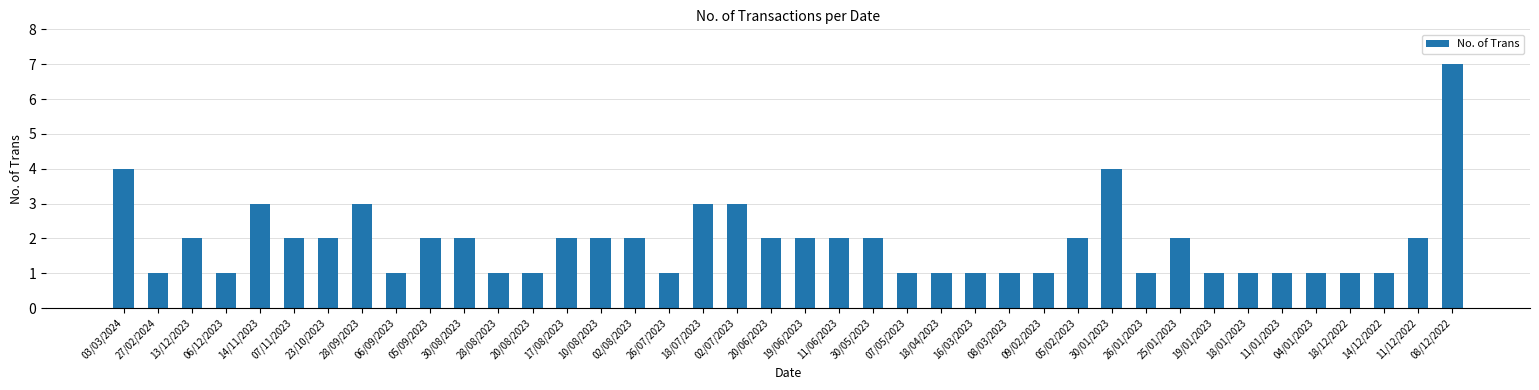

How many categories are shown in the chart?

40